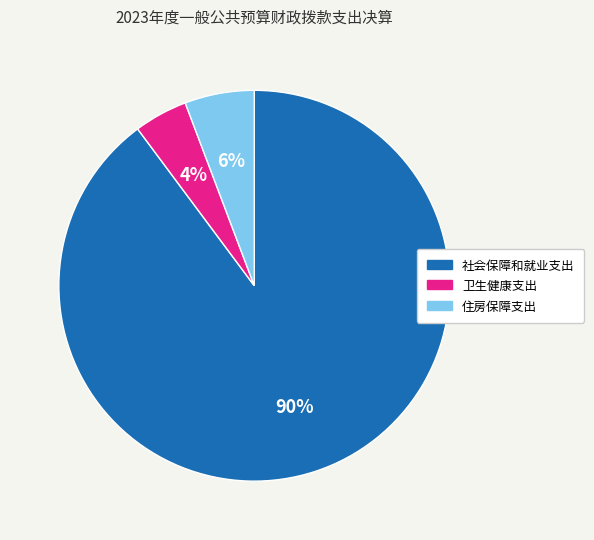

Which has a higher value, 社会保障和就业支出 or 住房保障支出?

社会保障和就业支出